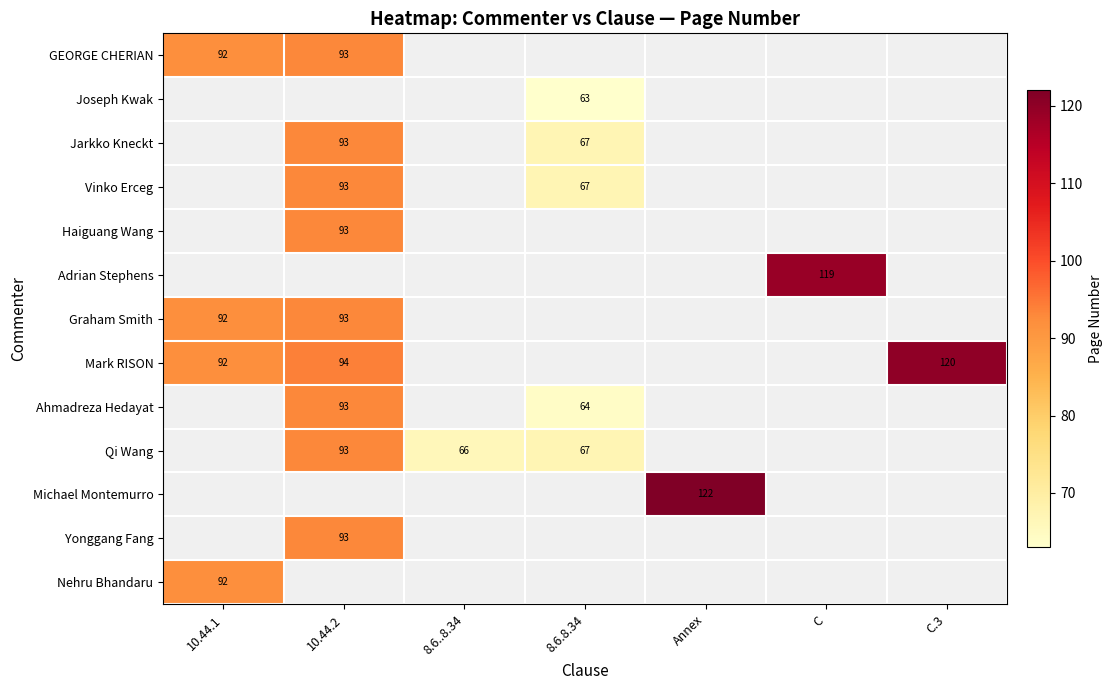

At how many categories does at least one series exceed 65?

7